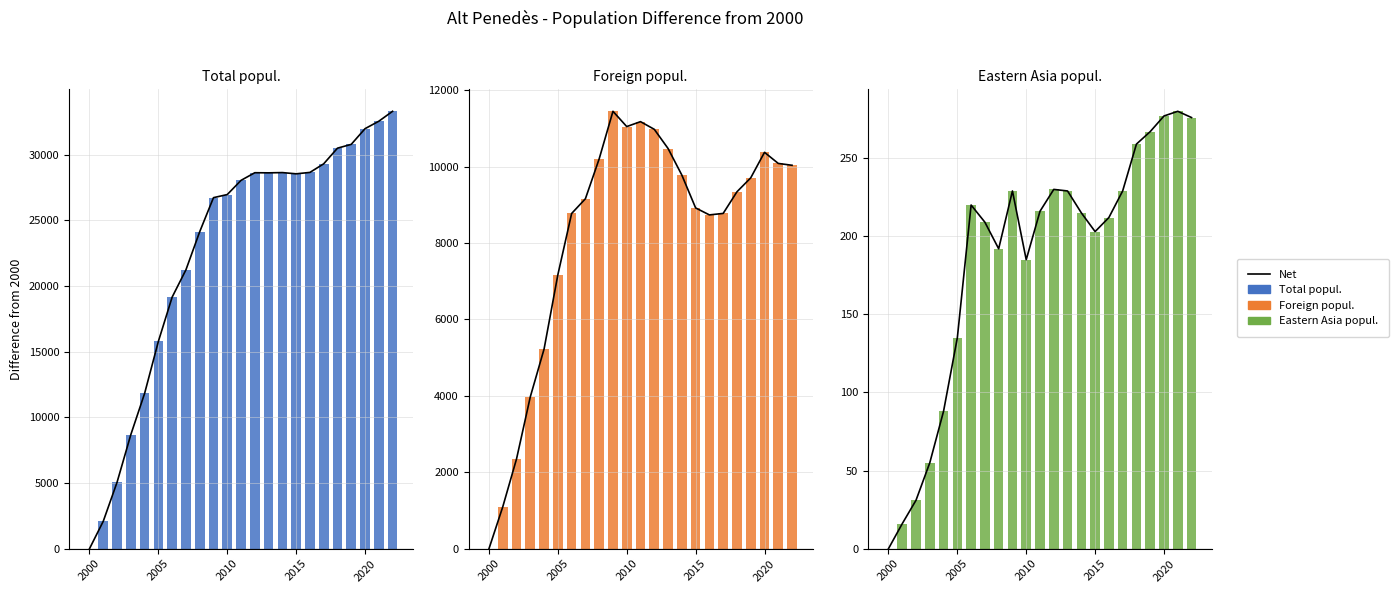

List the series in order of their peak value, highest first.

Total popul., Foreign popul., Net, Eastern Asia popul.